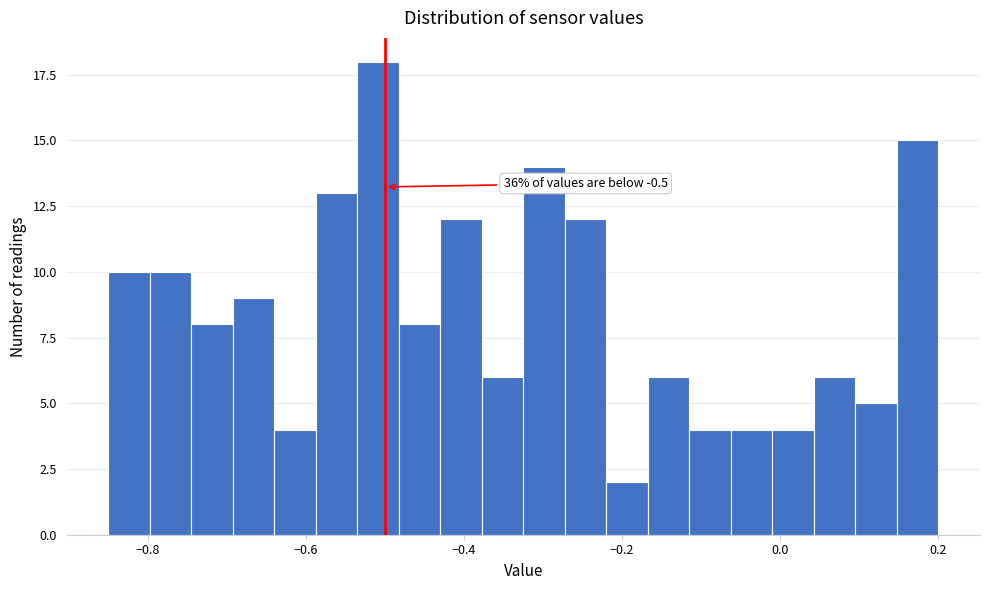

Around what value on the x-axis is the tallest bar? Give the approximate position of its centre, as read against the axis.

-0.50